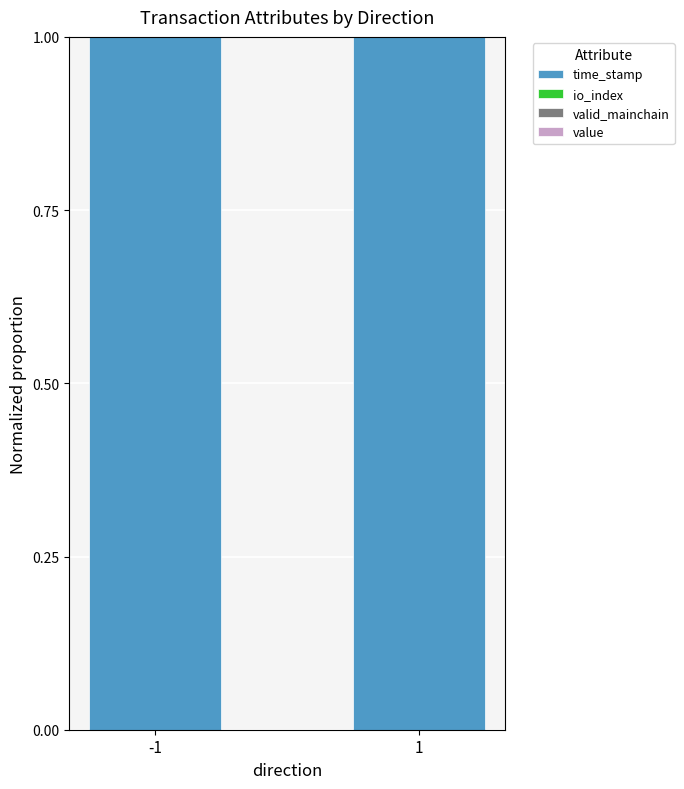

At -1, list the series in order from smallest to largest.

valid_mainchain, io_index, value, time_stamp